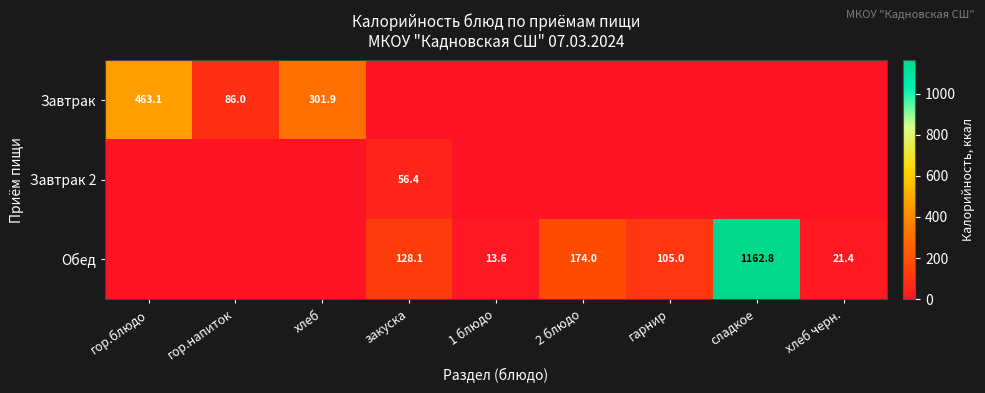

The Завтрак series shows 463.1 at гор.блюдо. True or false?

True